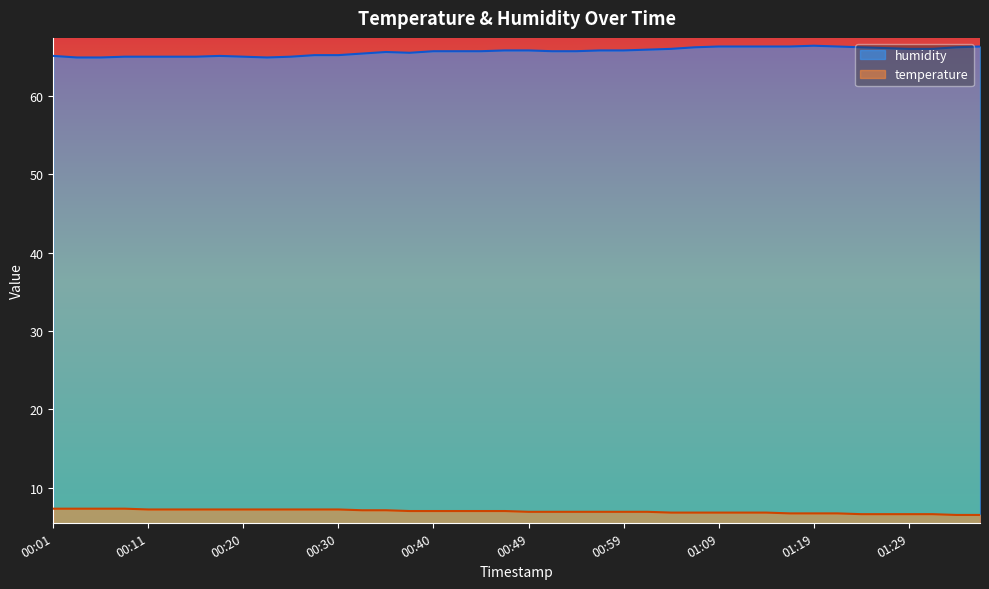

At which label does humidity reach its minimum?

00:03